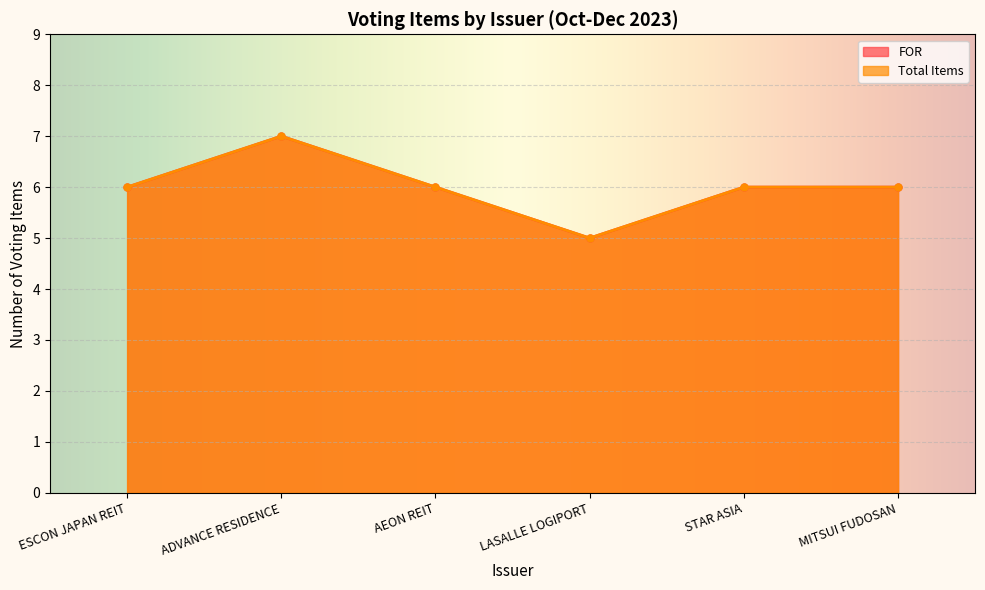

Read the FOR value at AEON REIT.

6